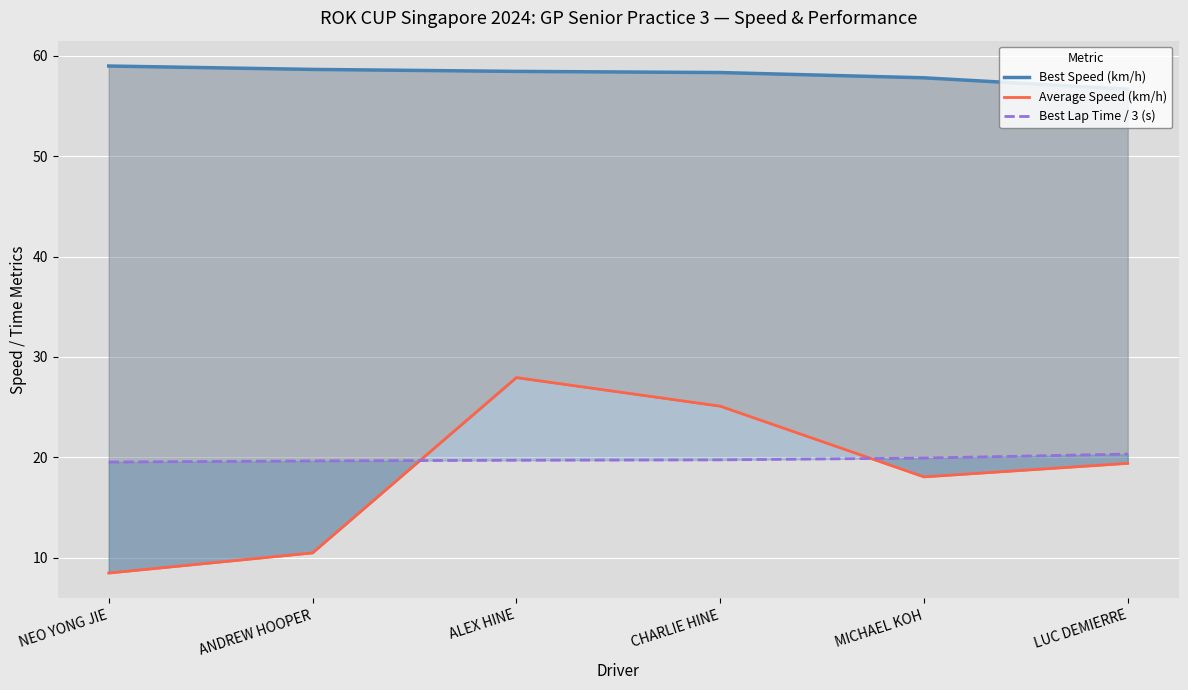

At which label does Average Speed (km/h) reach its minimum?

NEO YONG JIE